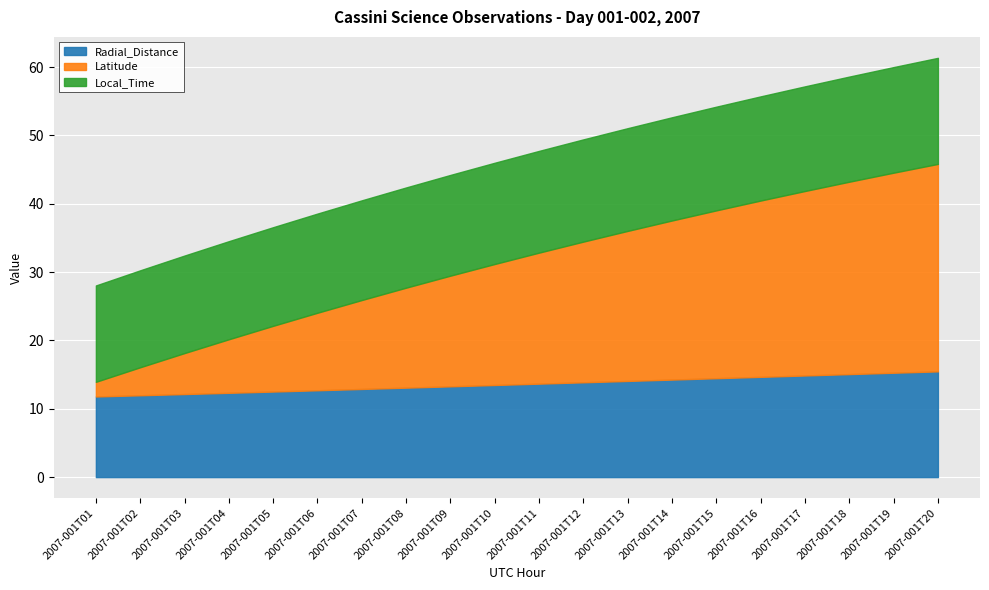

Between 2007-001T03 and 2007-001T15, which series saw the biggest shift?

Latitude